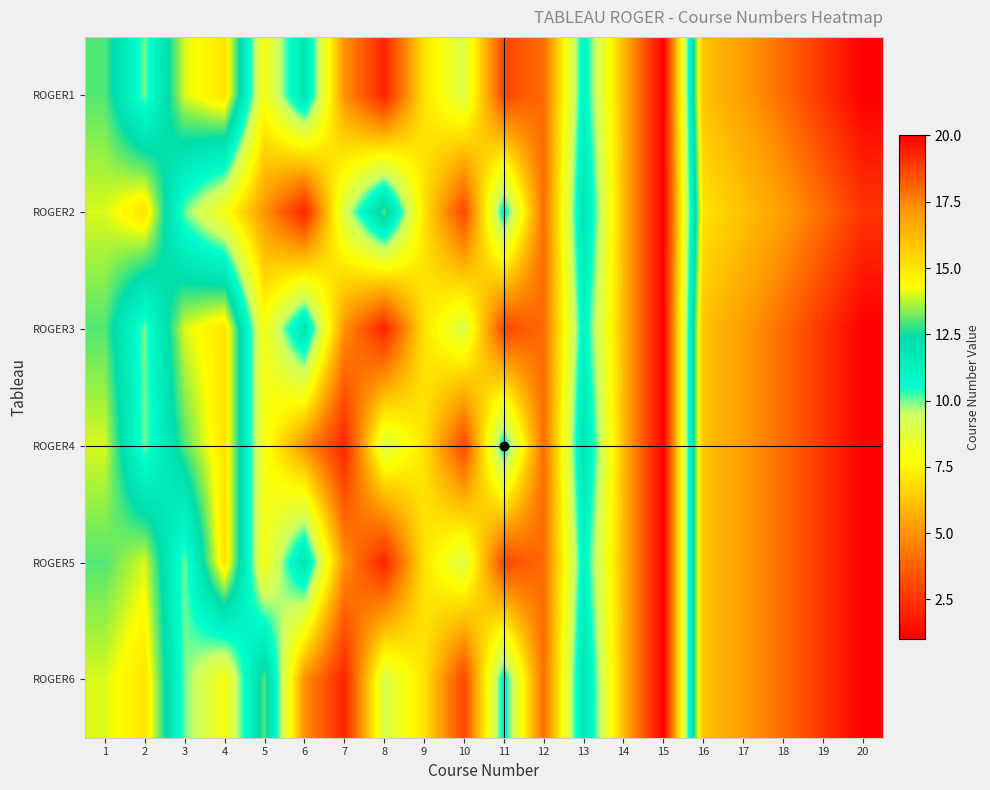

At which category is the sum across all series the highest?

20